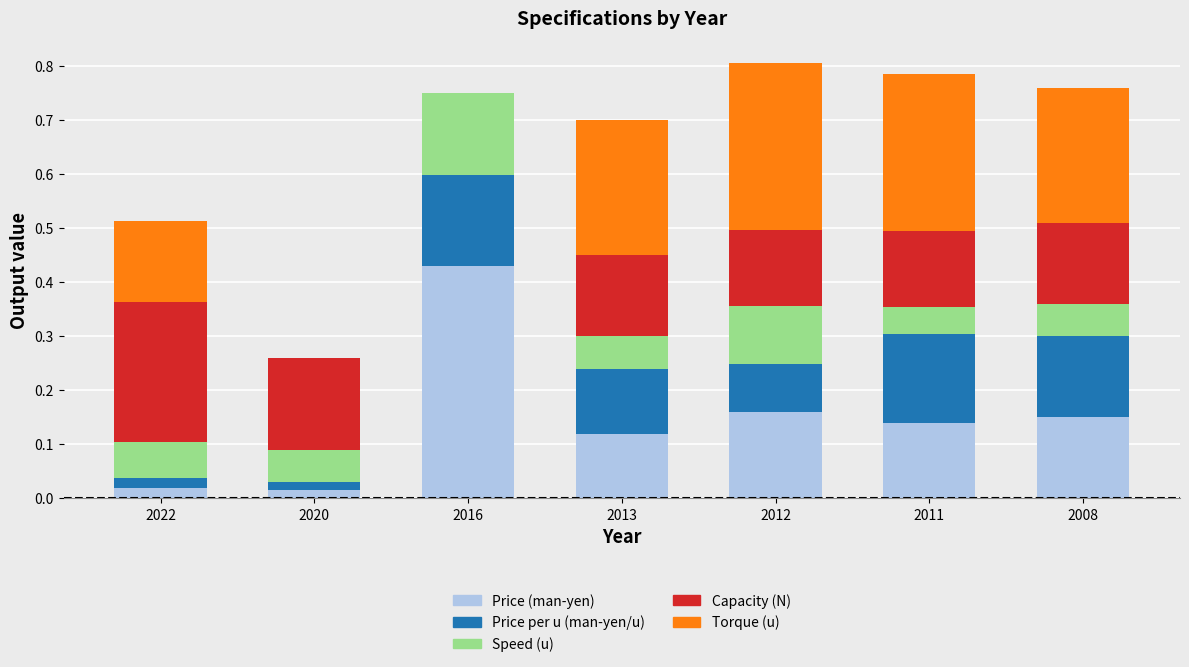

Is it true that Price (man-yen) equals 0.1 at 2013?

True